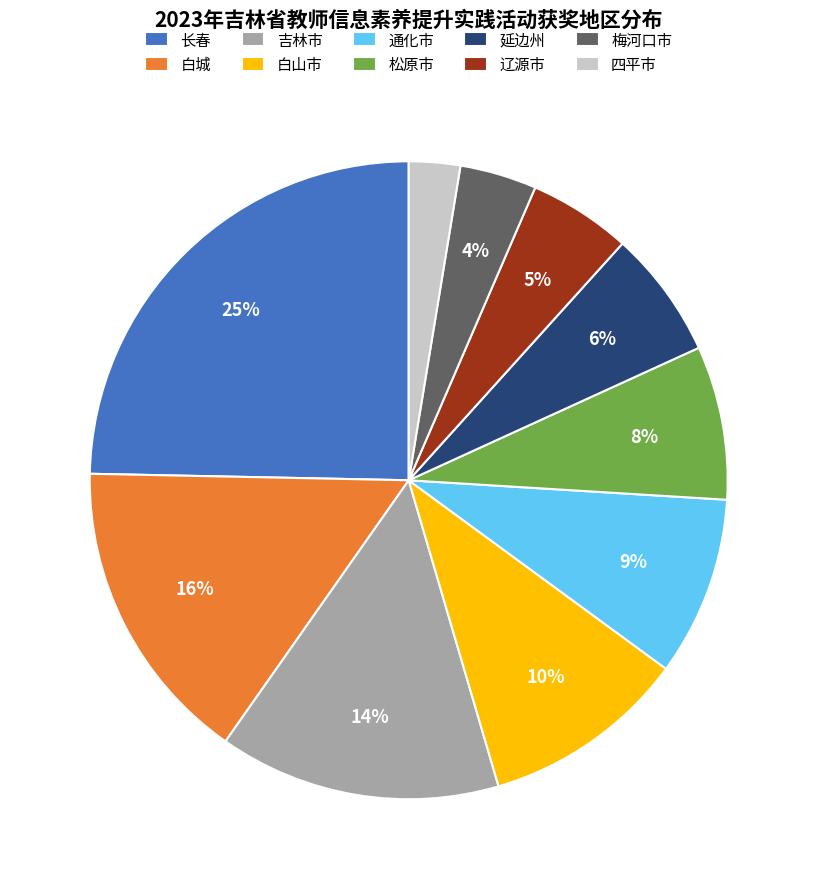

To the nearest percent, what is the average slice percentage?

10%